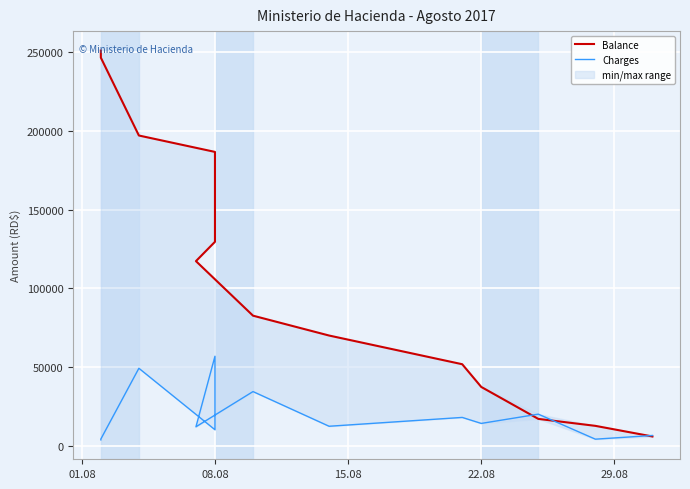

What is the lowest value of the Charges series?

4000.0